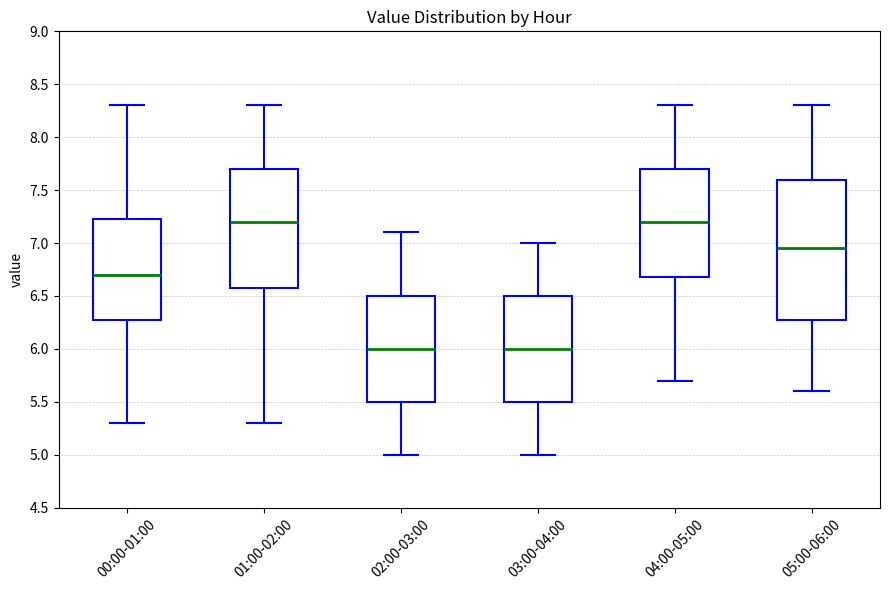

Where does the upper whisker of the box for 00:00-01:00 end on the y-axis? The values are not printed on the chart, so give them approximately, as read against the axis.

8.30